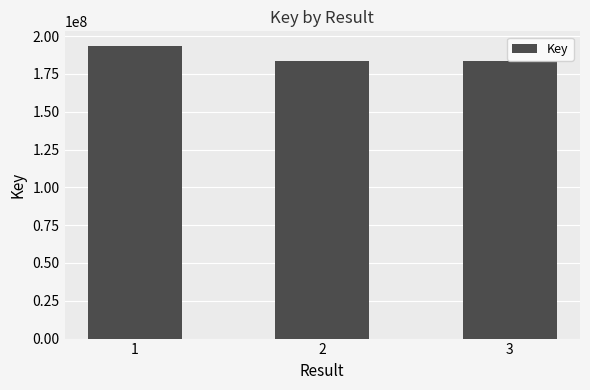

What is the maximum value shown in the chart?

193478830